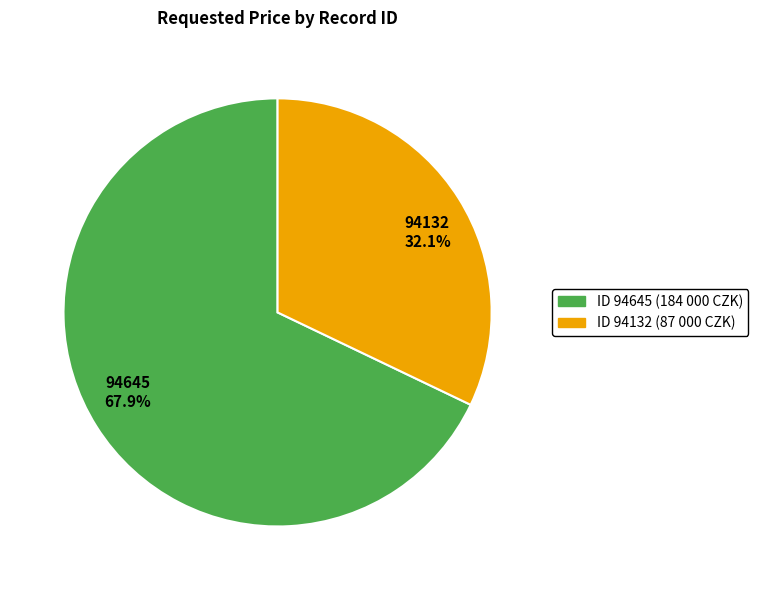

To the nearest percent, what portion does 94645 represent?

68%